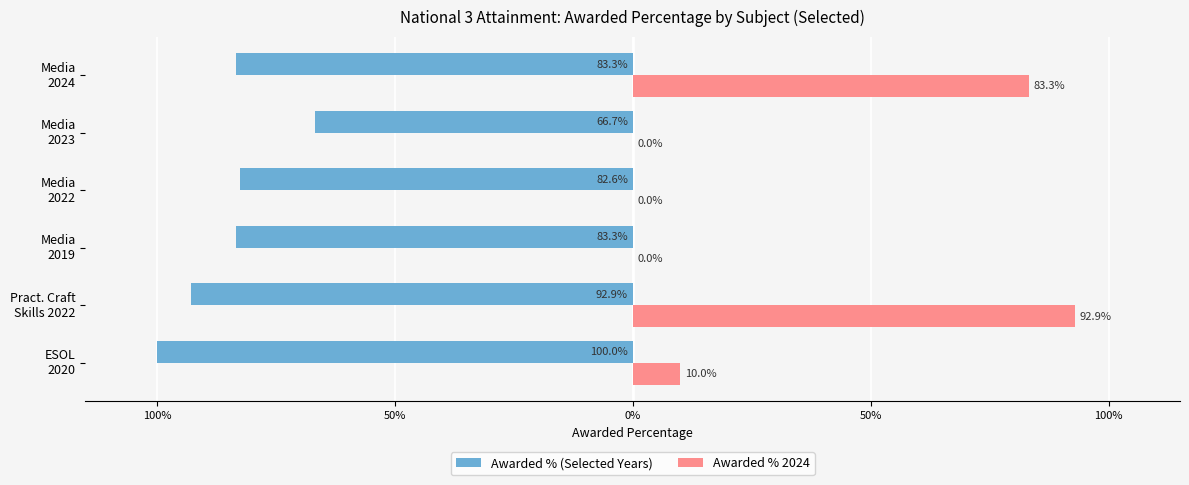

What are all the series names shown in the legend?

Awarded % (Selected Years), Awarded % 2024